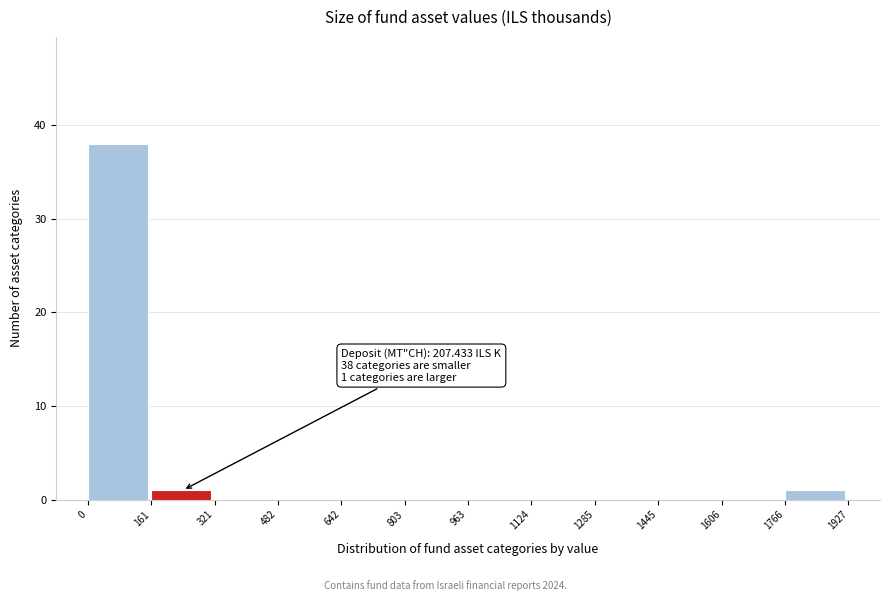

Which range on the x-axis has the tallest bar?

0 to 161